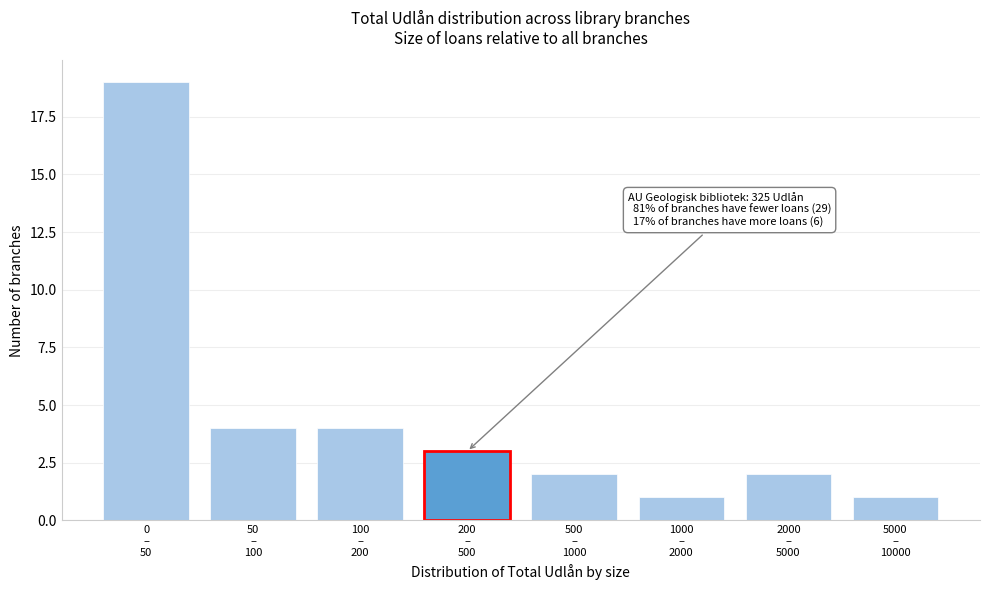

Reading left to right, extract all data points from this chart.

19	4	4	3	2	1	2	1